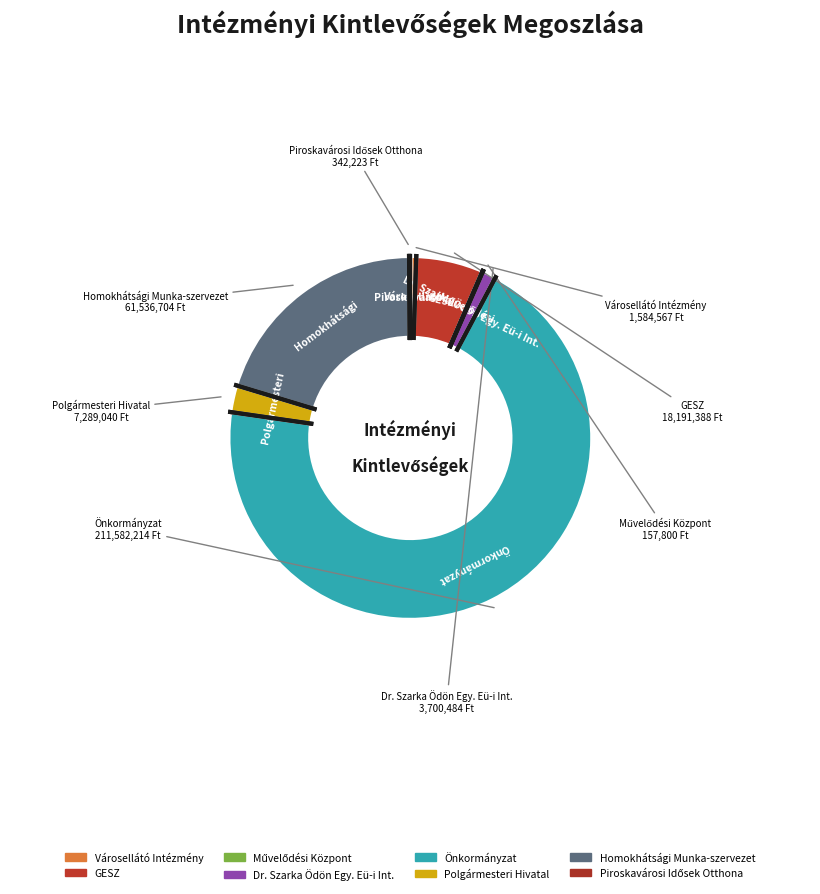

Which has a higher value, Városellátó Intézmény or Piroskavárosi Idősek Otthona?

Városellátó Intézmény